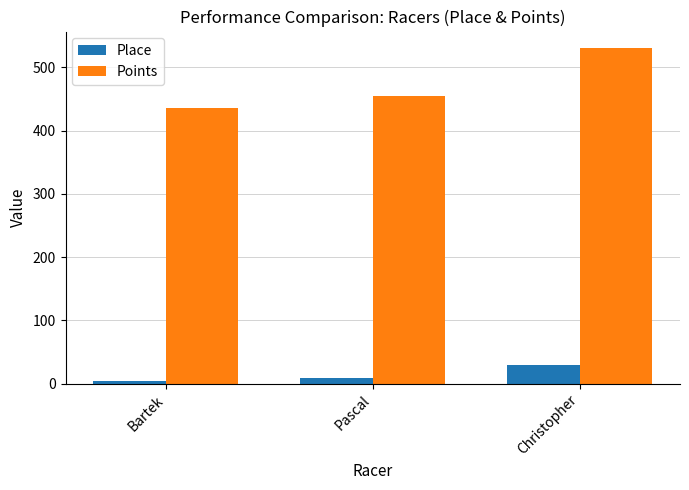

What is the sum of all Place values?

42.0